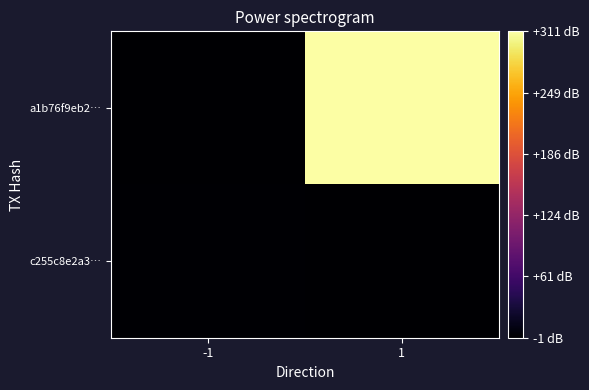

What is the smallest value displayed?

-1